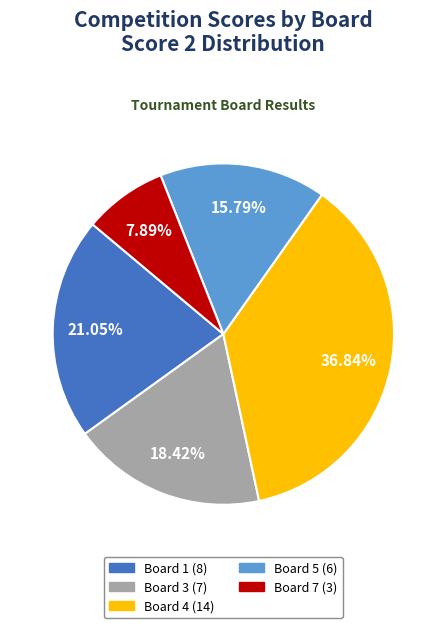

Does any single category account for the majority?

No